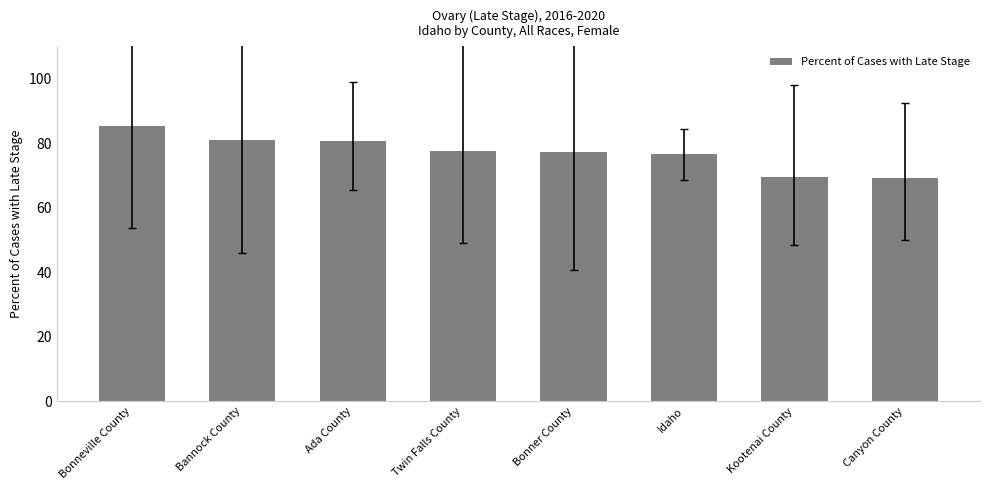

How many data points does each series have?

8